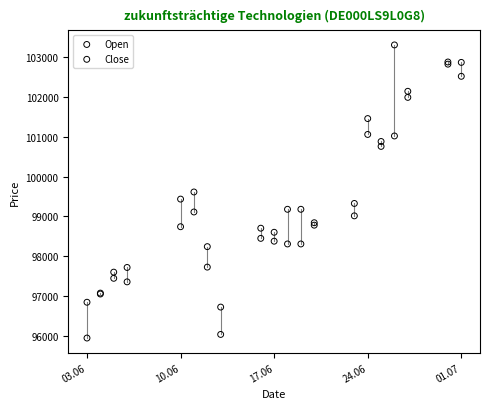

What is the X range (max minus min) for the scatter plot?

28